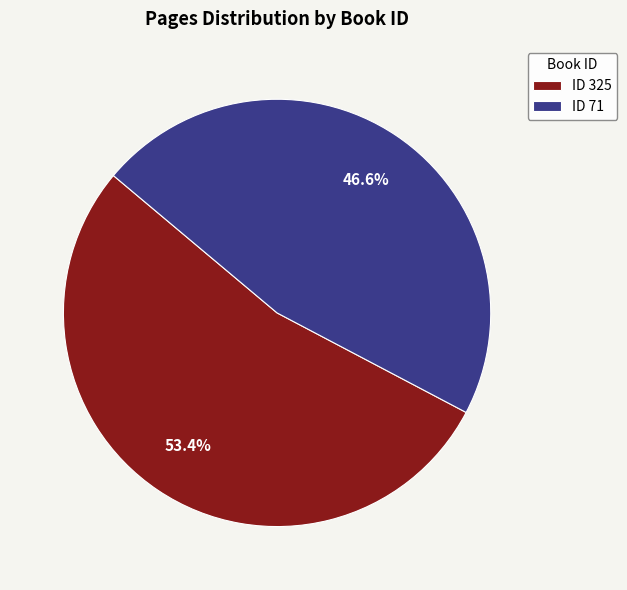

Between ID 325 and ID 71, which is larger?

ID 325